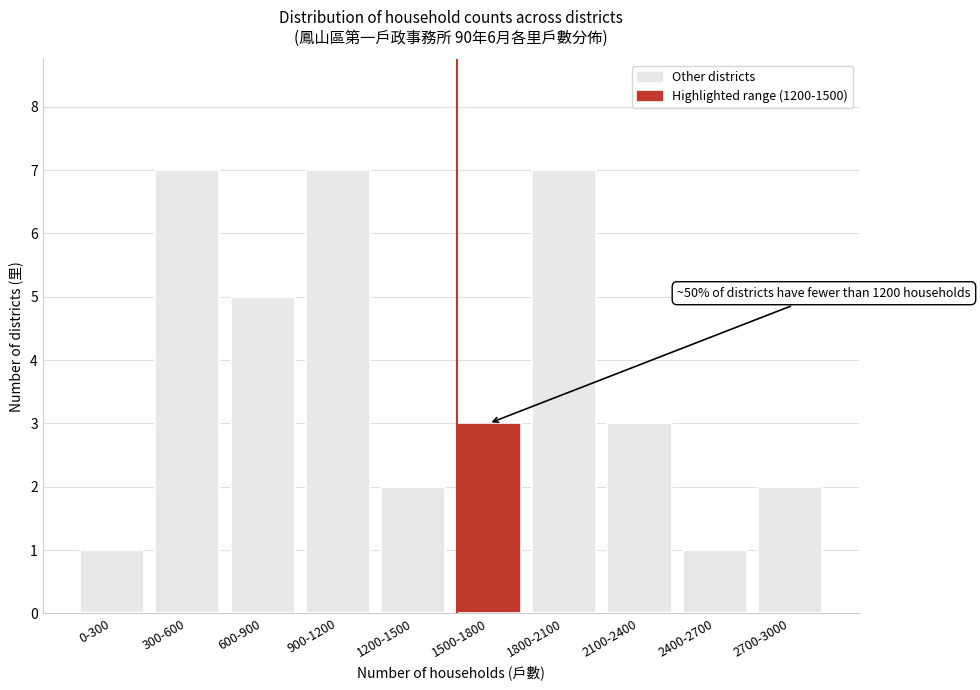

Reading right to left, list all the values displayed in this chart.

2700-3000=2	2400-2700=1	2100-2400=3	1800-2100=7	1500-1800=3	1200-1500=2	900-1200=7	600-900=5	300-600=7	0-300=1